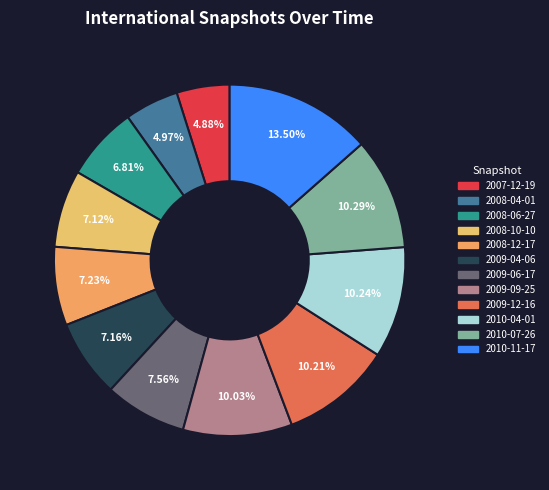

Which category has the biggest portion of the pie?

2010-11-17